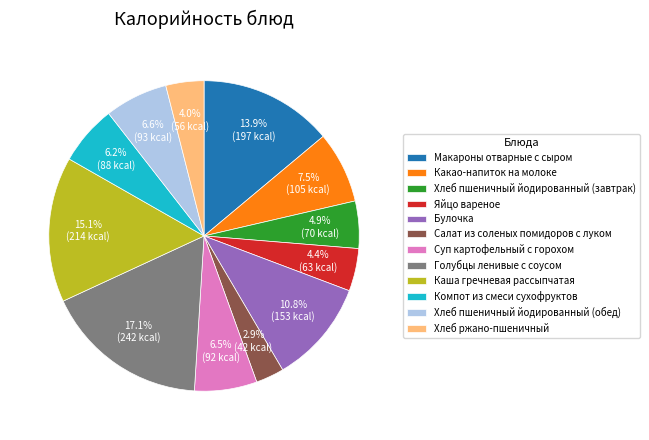

Does any single category account for the majority?

No